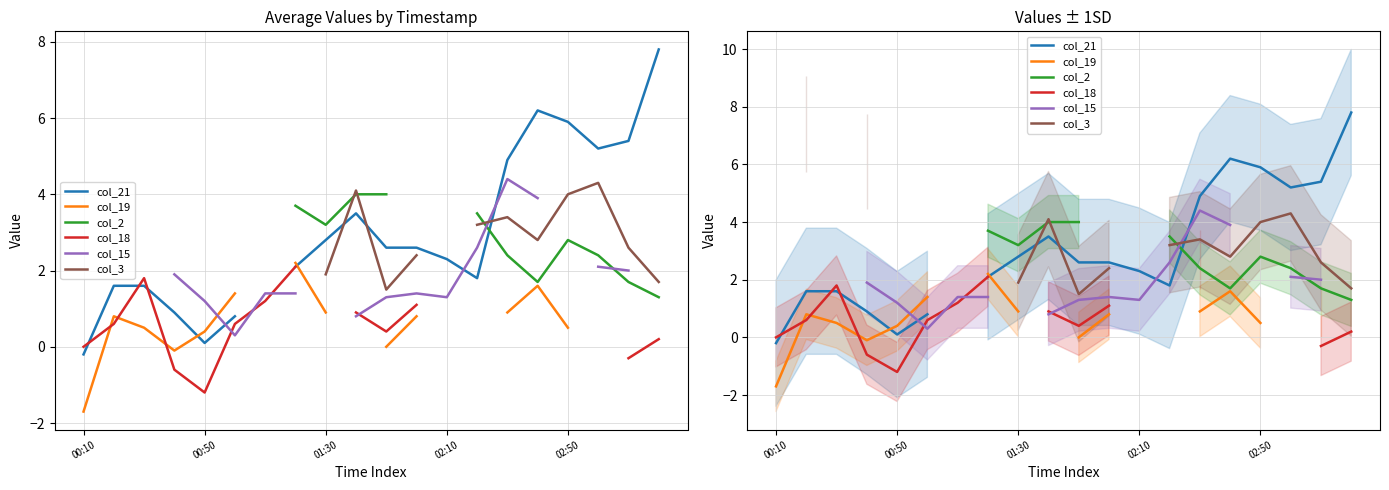

How many values in col_18 are above zero?

10